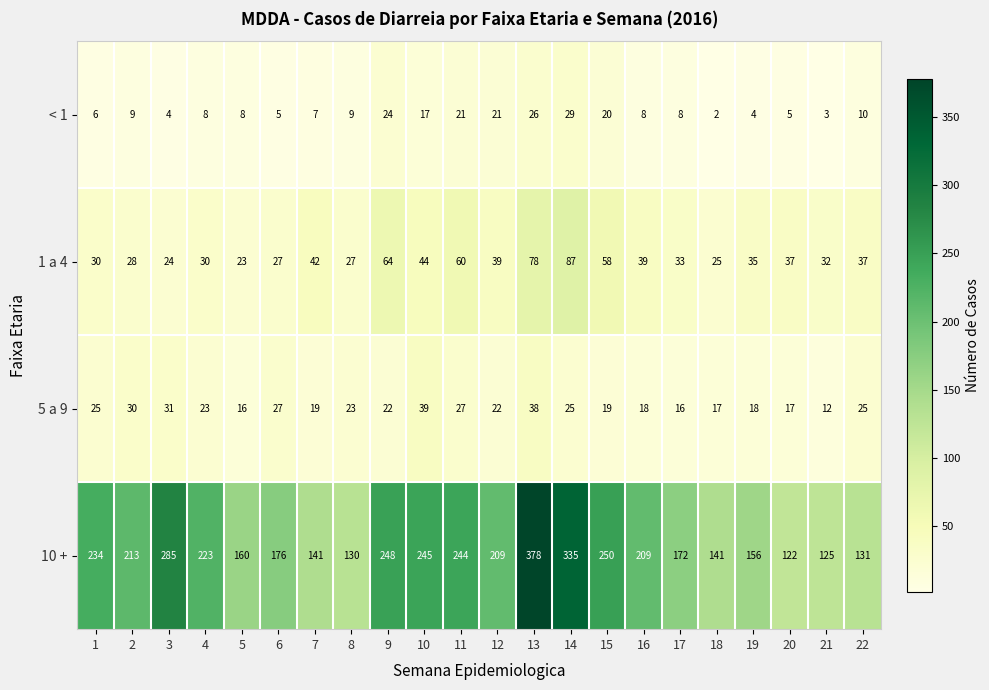

How many data points in < 1 are less than 8?

8